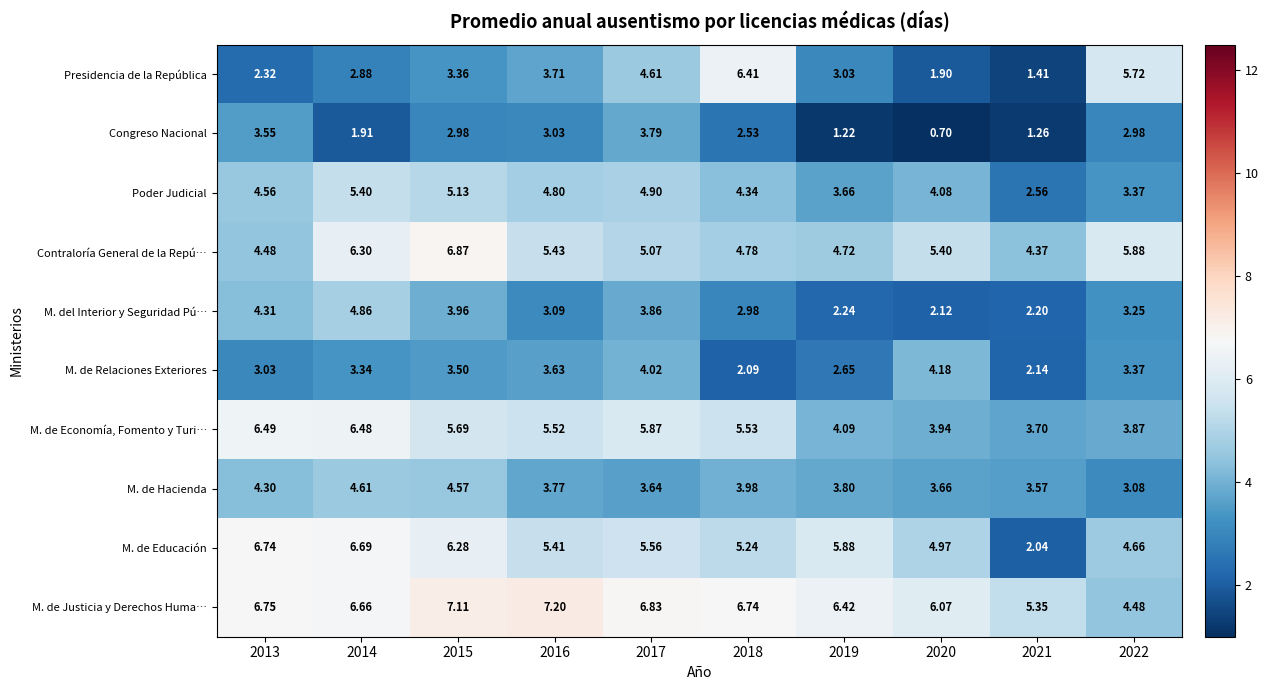

List the series in order of their peak value, highest first.

M. de Justicia y Derechos Huma…, Contraloría General de la Repú…, M. de Educación, M. de Economía, Fomento y Turi…, Presidencia de la República, Poder Judicial, M. del Interior y Seguridad Pú…, M. de Hacienda, M. de Relaciones Exteriores, Congreso Nacional